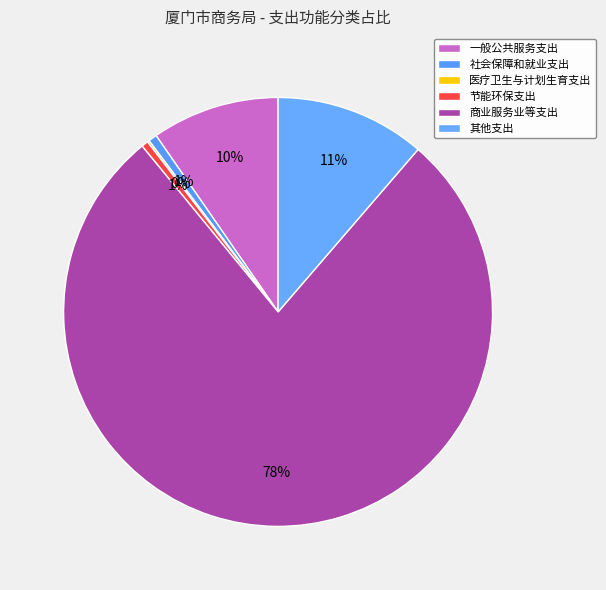

What is the largest slice in the pie chart?

商业服务业等支出